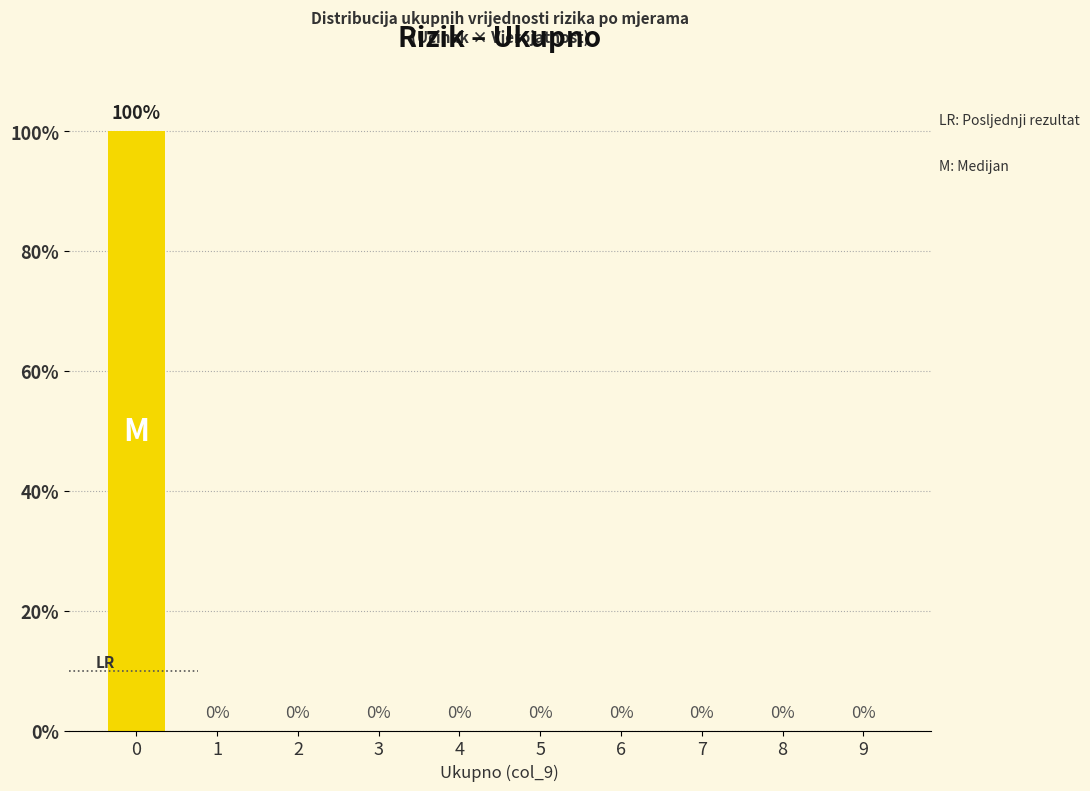

Reading left to right, transcribe this chart: for each bar, give the range it covers on the x-axis and its height.

-0.5 to 0.5: 100
0.5 to 1.5: 0
1.5 to 2.5: 0
2.5 to 3.5: 0
3.5 to 4.5: 0
4.5 to 5.5: 0
5.5 to 6.5: 0
6.5 to 7.5: 0
7.5 to 8.5: 0
8.5 to 9.5: 0